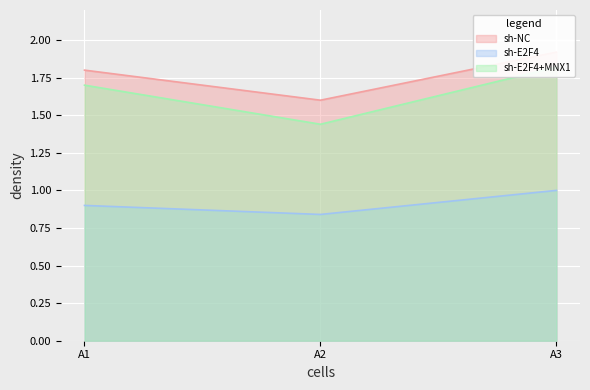

What is the value of the sh-E2F4 point at the 2nd from the left?

0.8